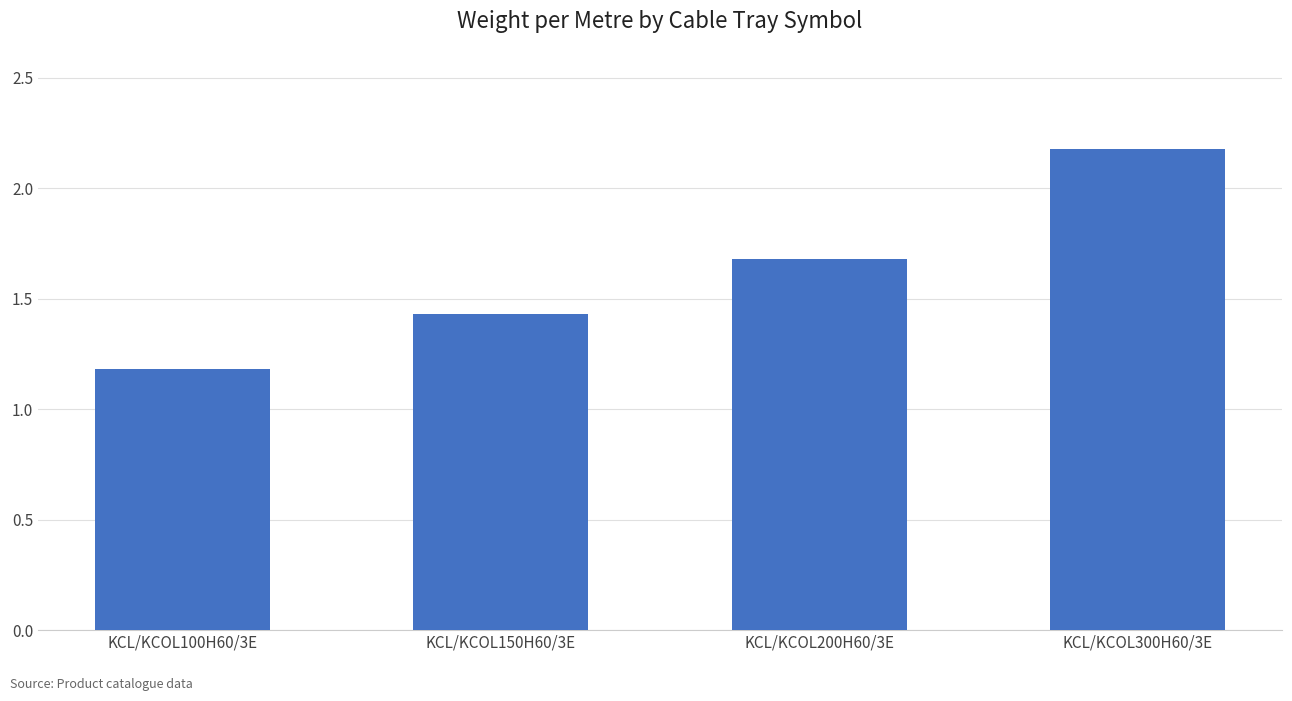

Count the values in the range 1 to 2.

3